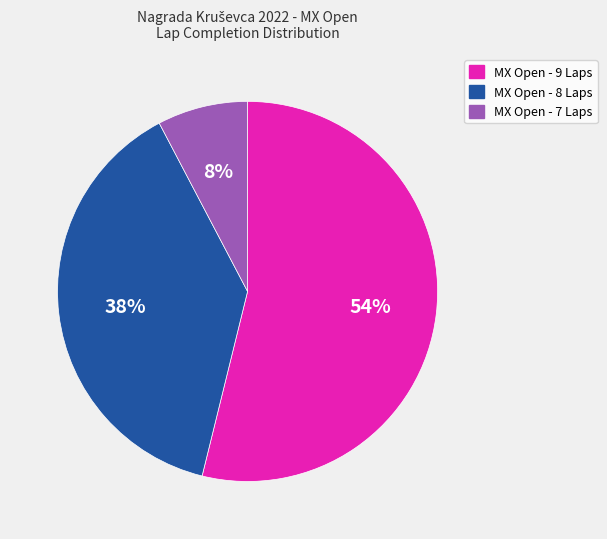

What is the majority slice?

MX Open - 9 Laps